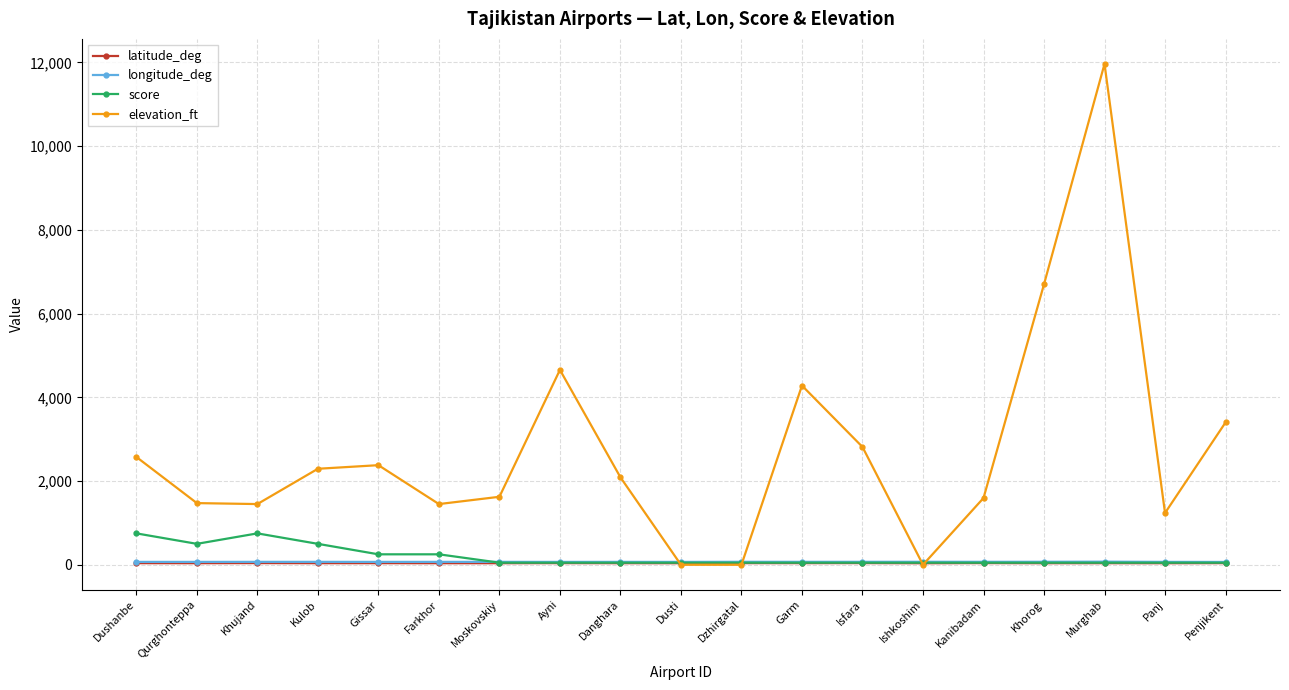

What is the label of the 16th point from the left?

Khorog